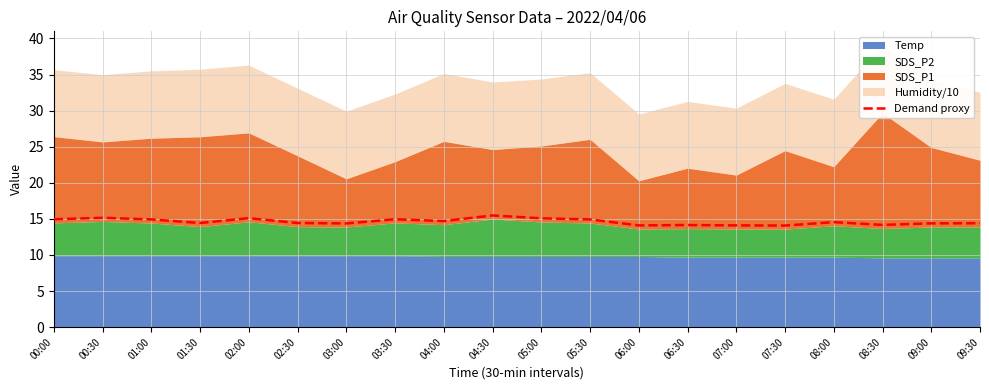

Approximately how many times larger is the value at 09:00 compared to 03:00?

1.0